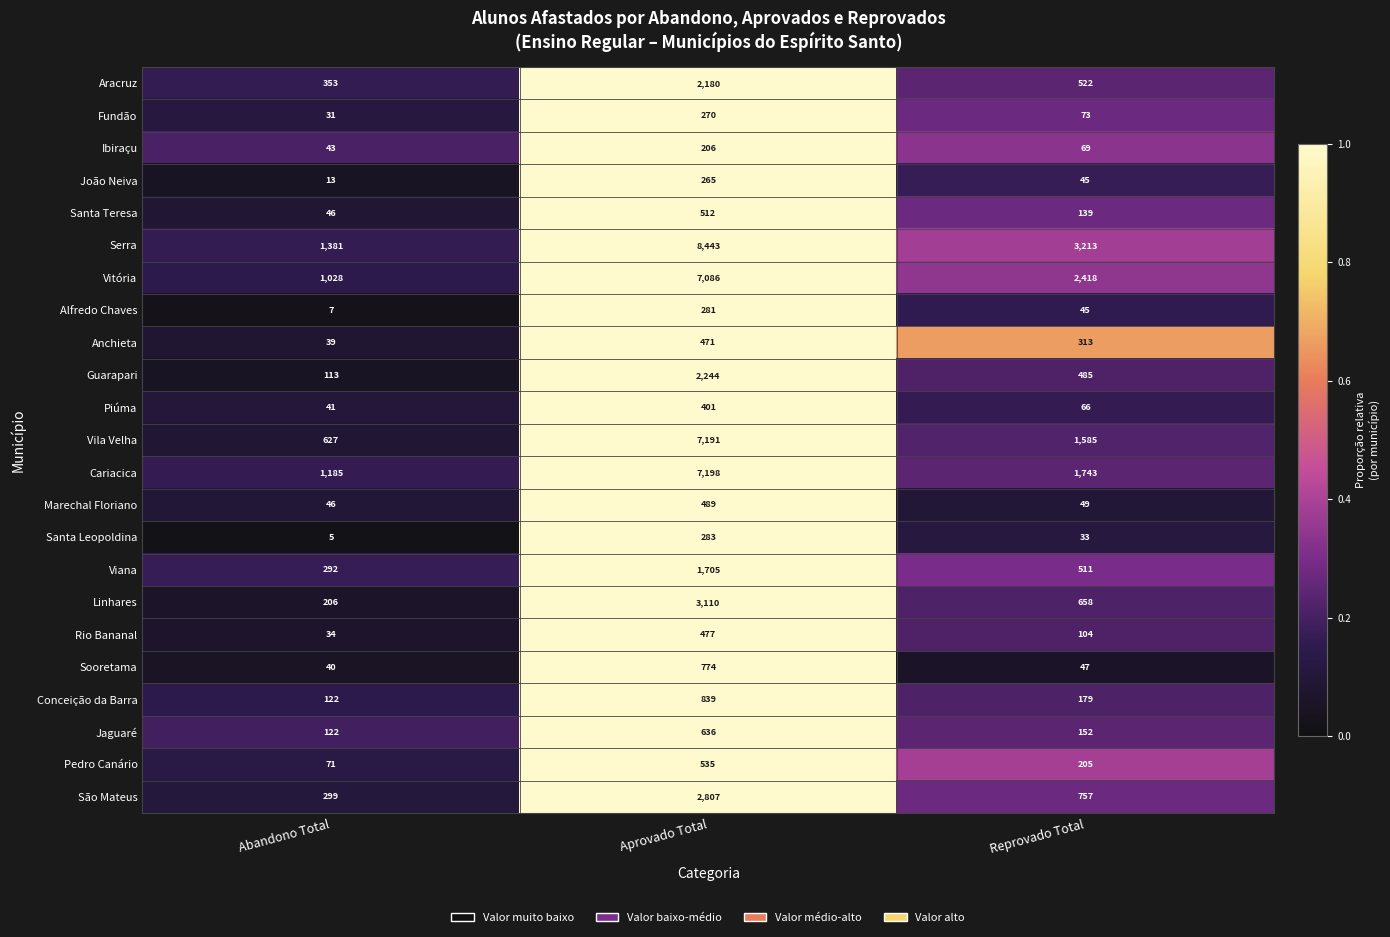

Where is Marechal Floriano nearest to the value 267?

Reprovado Total